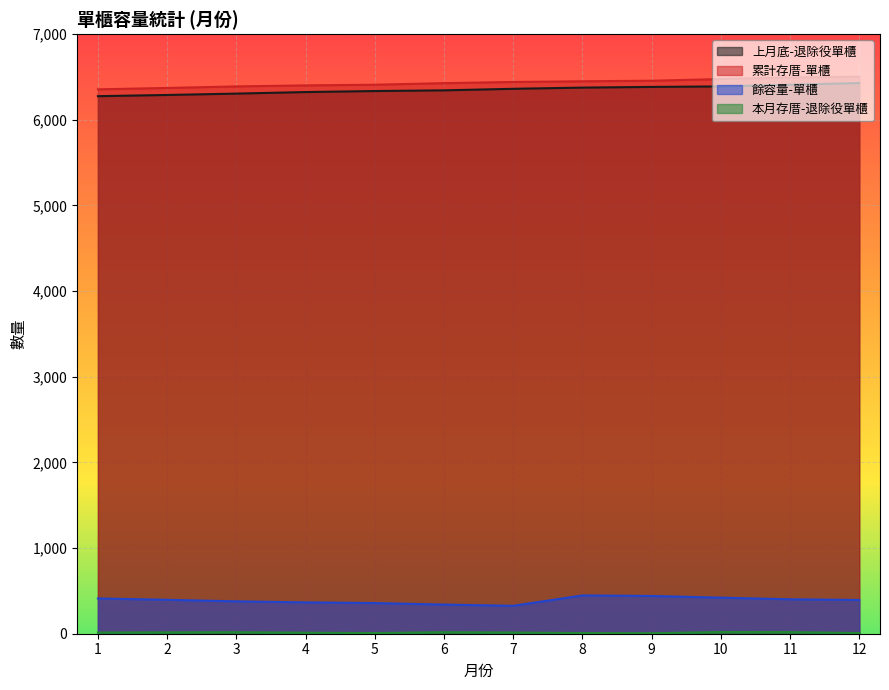

Reading left to right, what are all the values shown in this chart?

上月底-退除役單櫃: 1=6276	2=6290	3=6306	4=6324	5=6336	6=6344	7=6362	8=6376	9=6384	10=6390	11=6410	12=6429
累計存厝-單櫃: 1=6356	2=6372	3=6390	4=6402	5=6410	6=6428	7=6442	8=6450	9=6456	10=6476	11=6495	12=6503
餘容量-單櫃: 1=412	2=396	3=378	4=366	5=358	6=340	7=326	8=447	9=441	10=421	11=402	12=394
本月存厝-退除役單櫃: 1=14	2=16	3=18	4=12	5=8	6=18	7=14	8=8	9=6	10=20	11=19	12=8